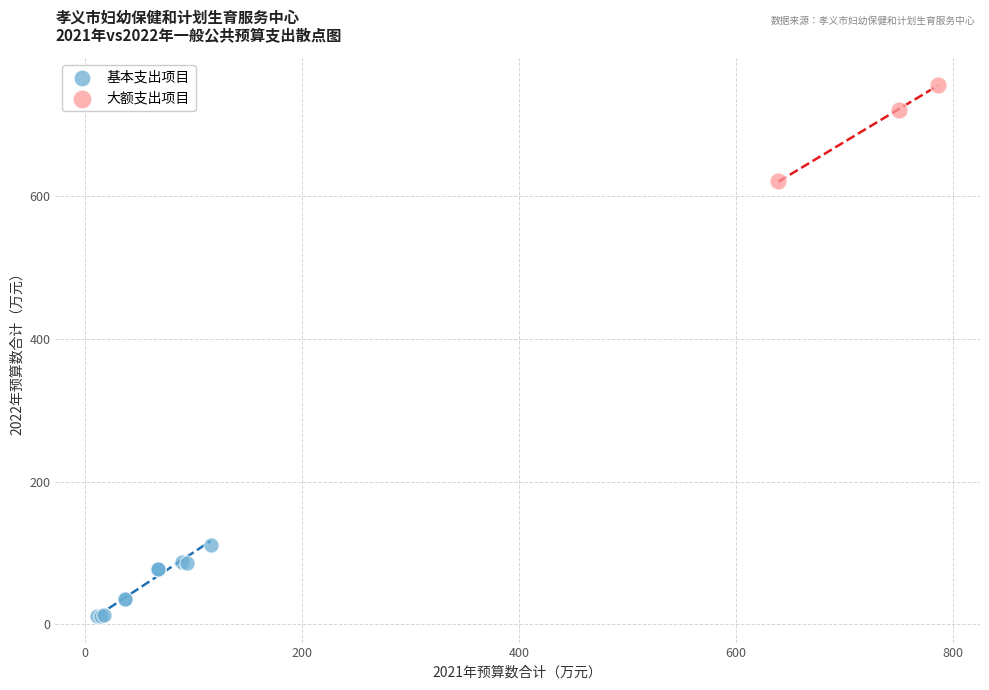

Which series contains the lowest Y value?

基本支出项目